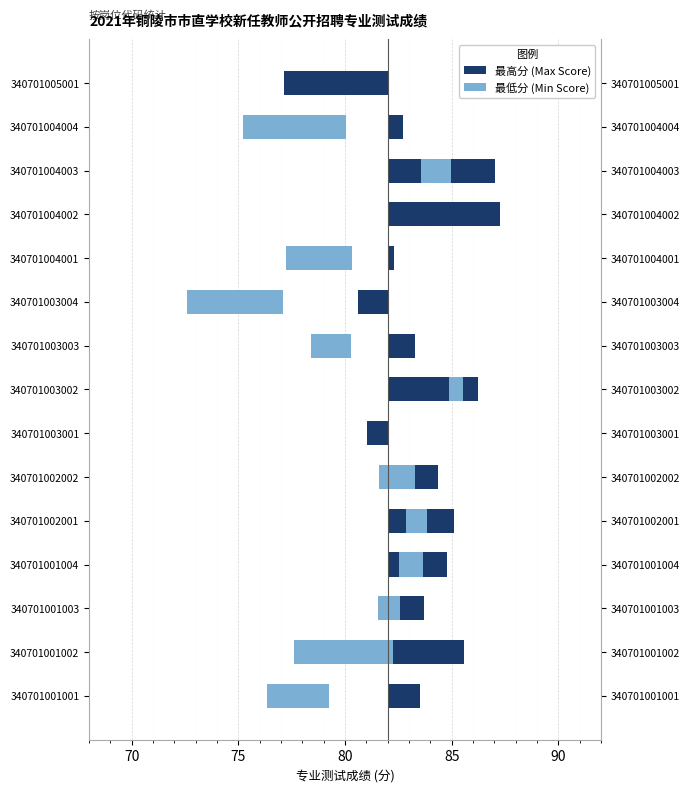

How many data points in 最高分 (Max Score) are less than 1?

5